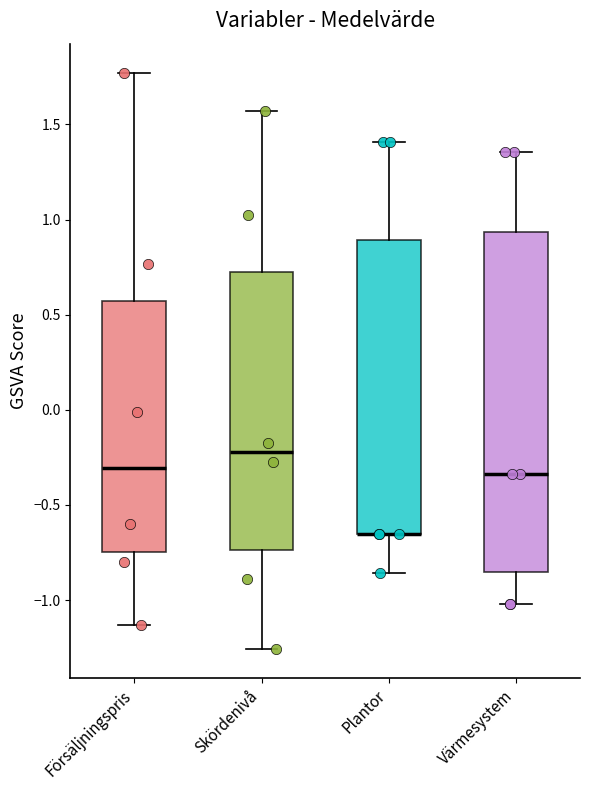

Reading left to right, read every box against the y-axis: the position of its median line, the range the box covers, and the ends of its whiskers. The values are not printed on the chart, so give them approximately, as read against the axis.

Försäljningspris: median -0.30, box -0.75 to 0.55, whiskers -1.15 to 1.75
Skördenivå: median -0.20, box -0.75 to 0.75, whiskers -1.25 to 1.55
Plantor: median -0.65 (drawn on the box's lower edge), box -0.65 to 0.90, whiskers -0.85 to 1.40
Värmesystem: median -0.35, box -0.85 to 0.95, whiskers -1.00 to 1.35